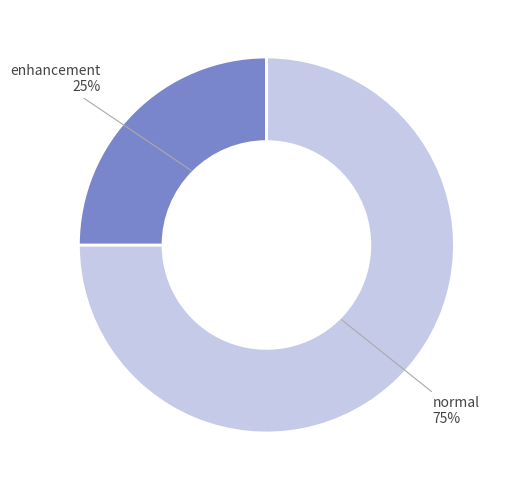

What is the ratio of the value at normal to the value at enhancement?

3.0